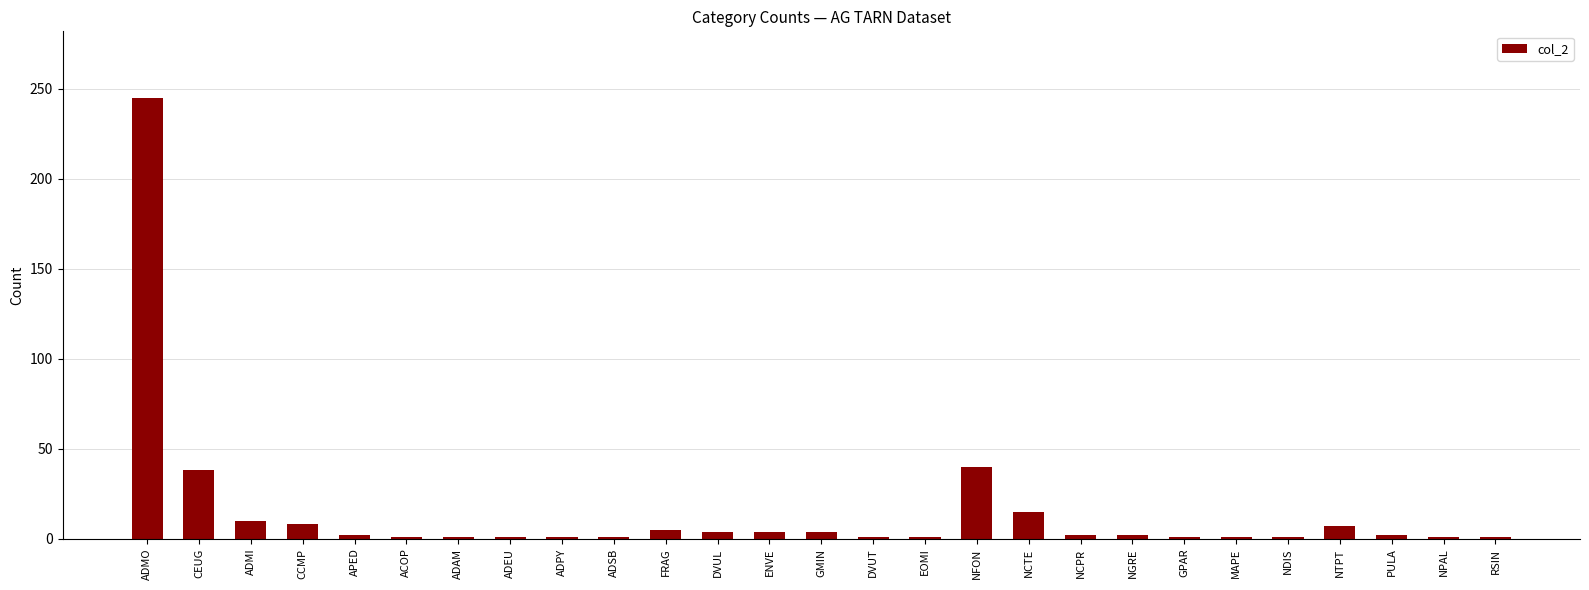

What is the difference between the second highest and minimum values?

39